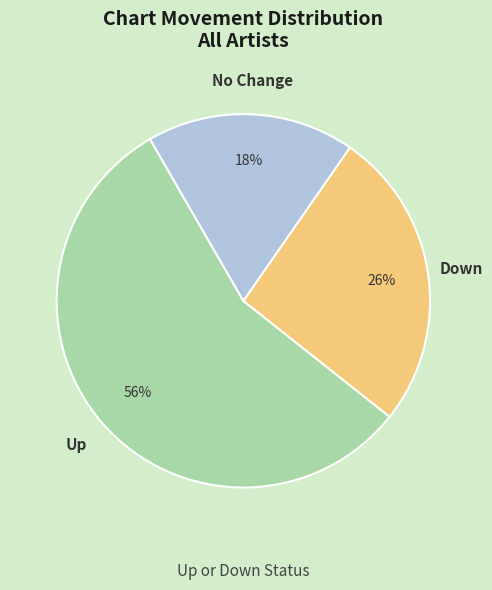

Does any single category account for the majority?

Yes